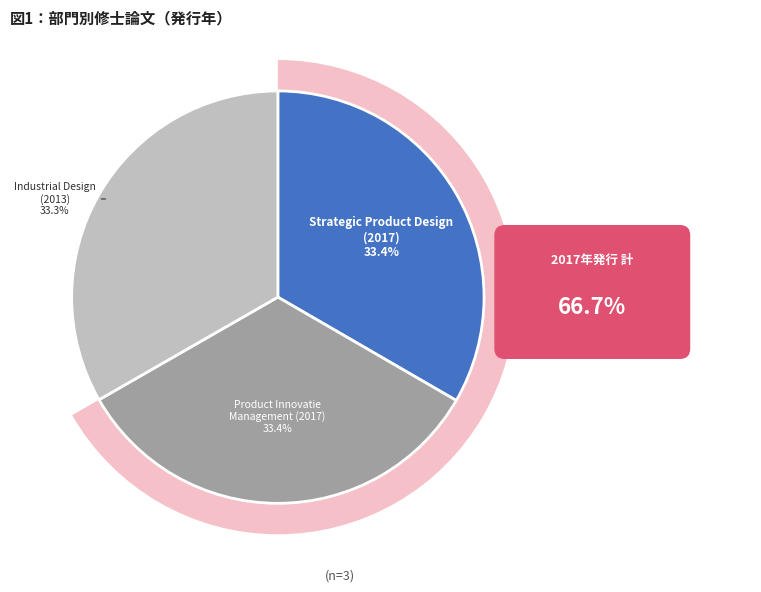

How much of the chart is everything except Strategic Product Design?

66.6%